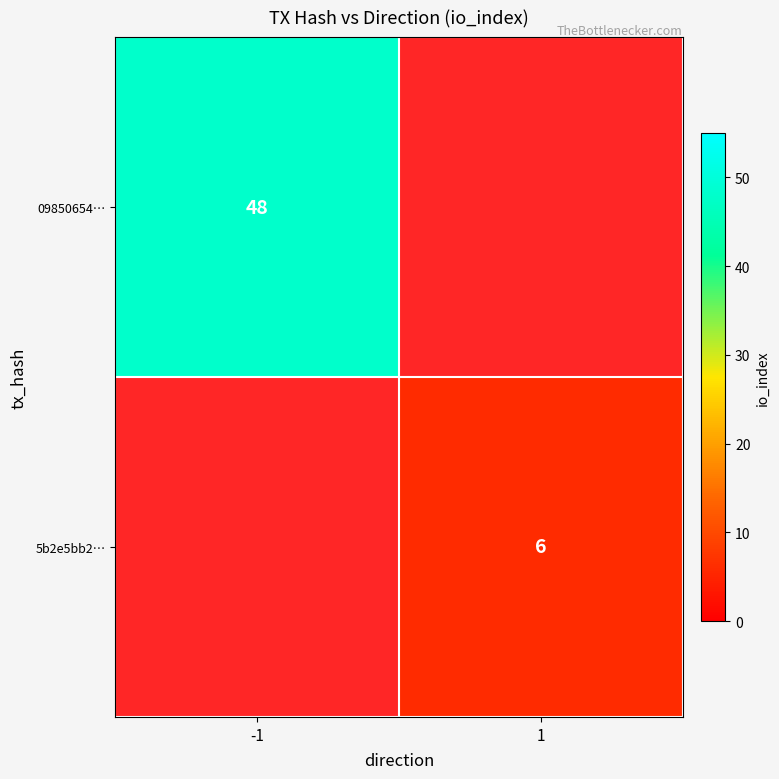

The value of 09850654… at -1 is 48. True or false?

True